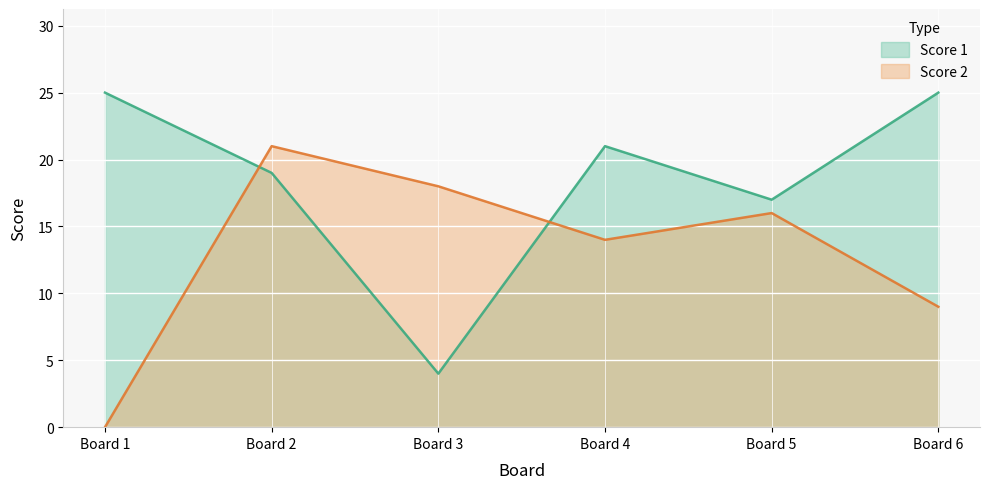

At which category is the sum across all series the highest?

Board 2